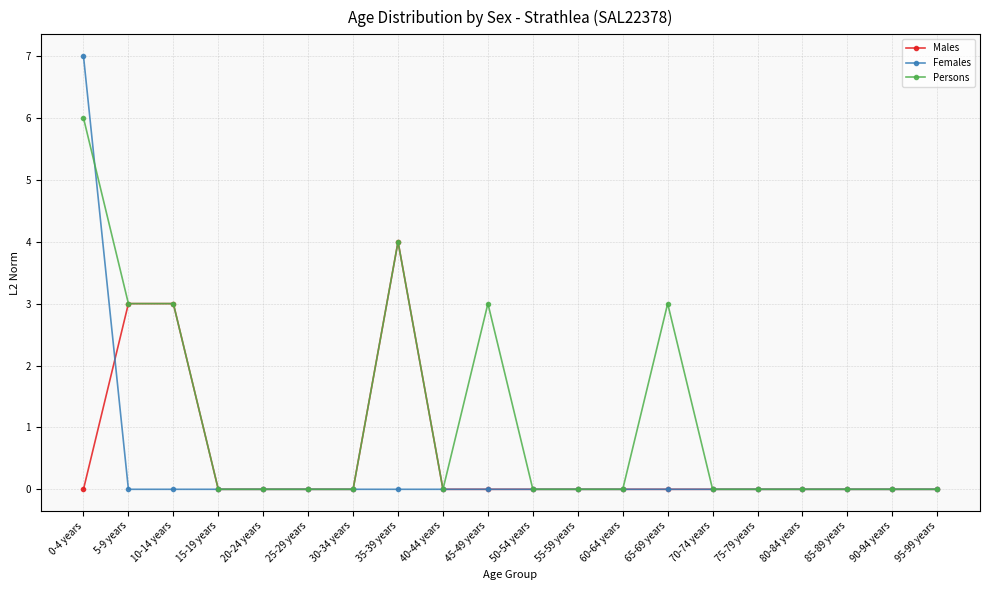

Where do Females and Males first cross each other?

0-4 years and 5-9 years